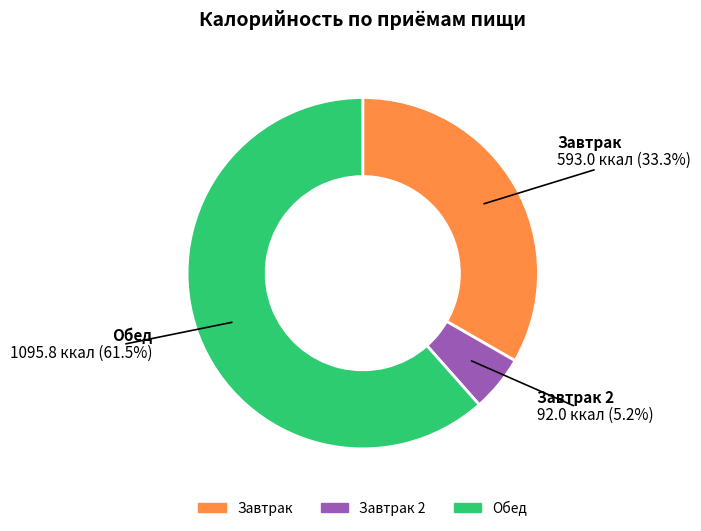

Does any single category account for the majority?

Yes